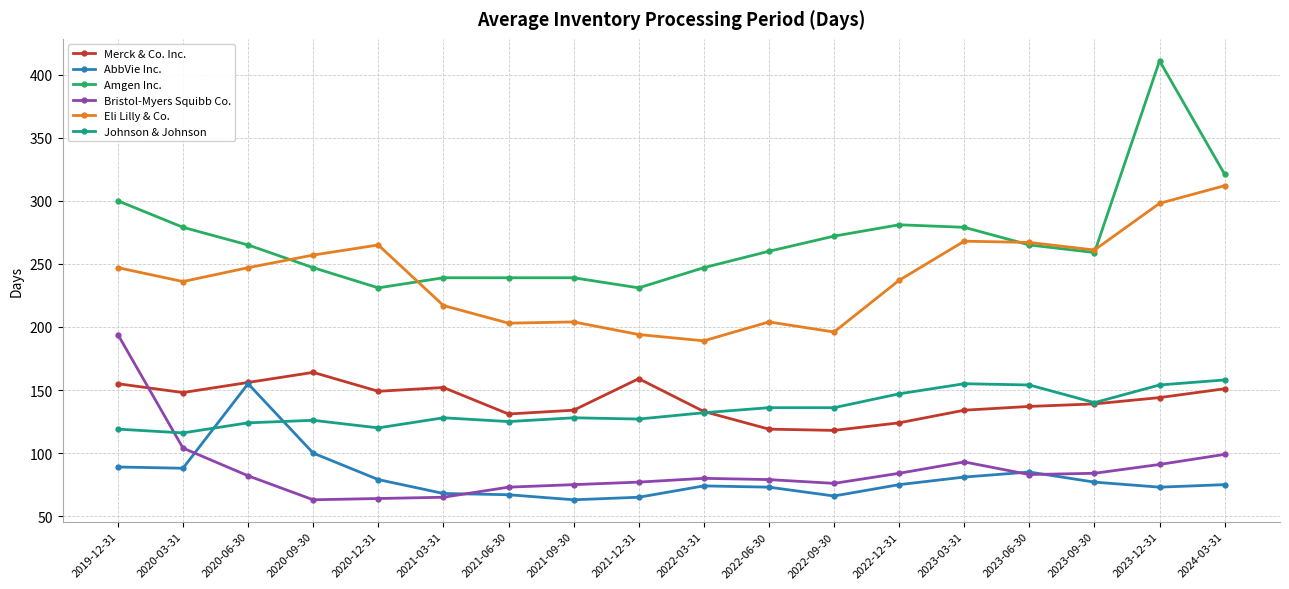

Which series has the largest total across all categories?

Amgen Inc.